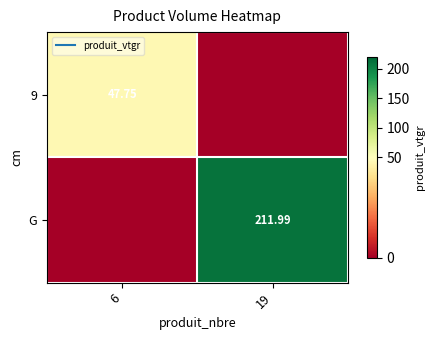

What is the average value of the G series?

106.0